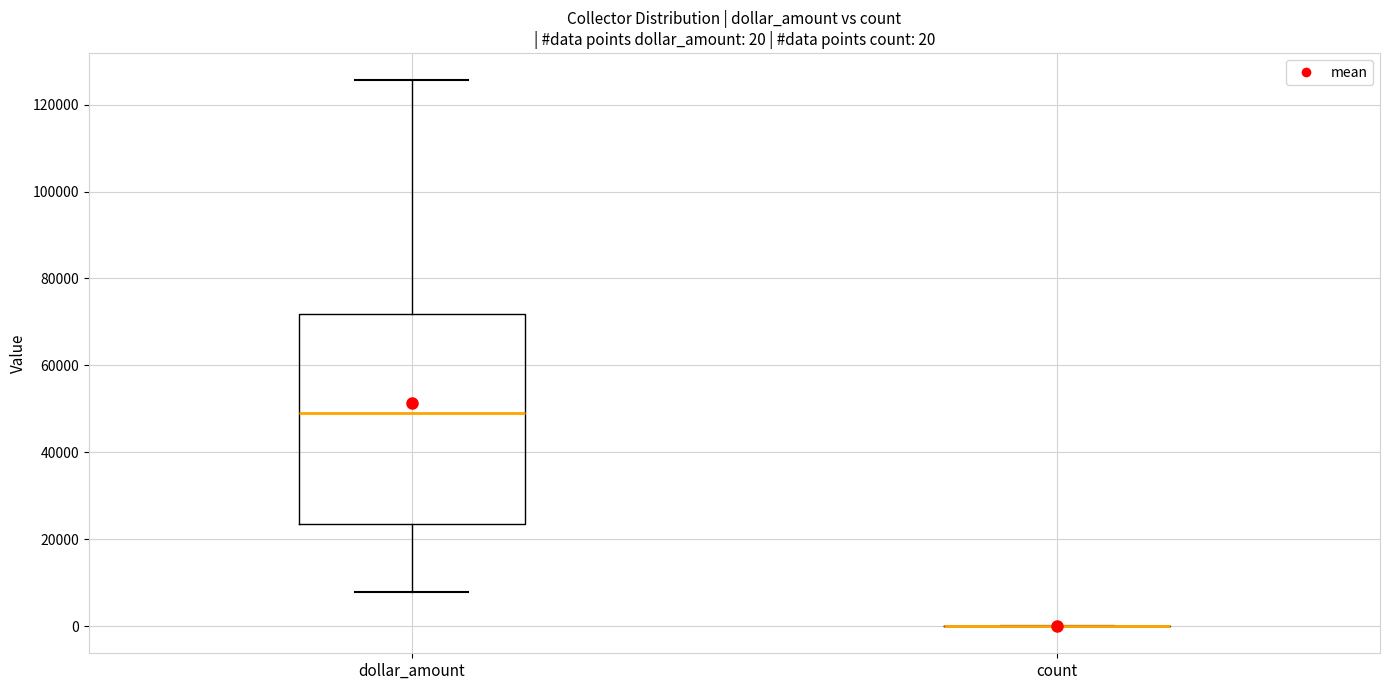

Which box is the tallest, from its lower edge to its upper edge?

dollar_amount